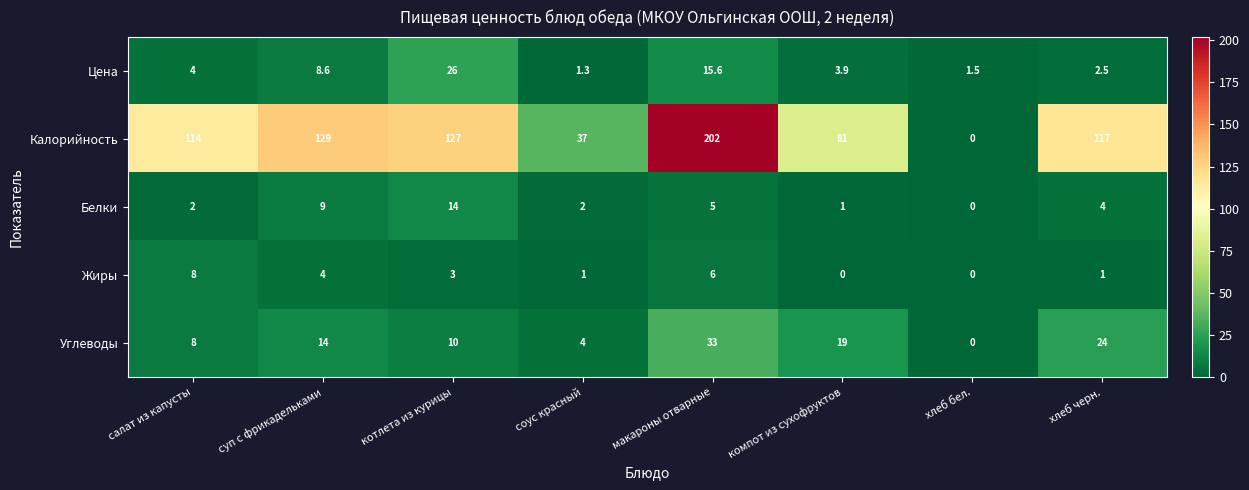

What is the difference between the maximum and minimum values in the Белки series?

14.0